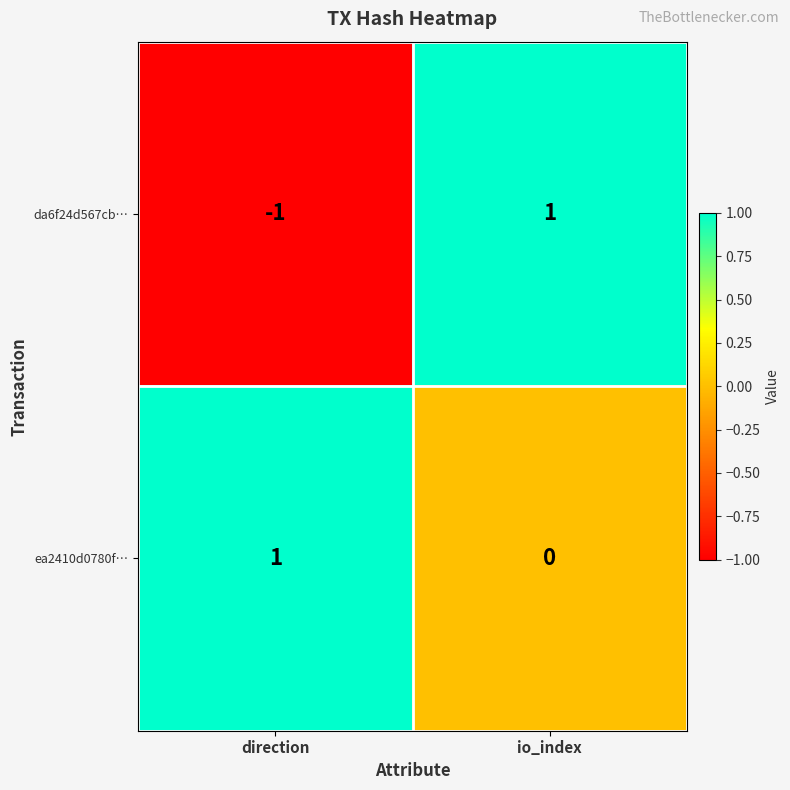

Between direction and io_index, which series saw the biggest shift?

da6f24d567cb…